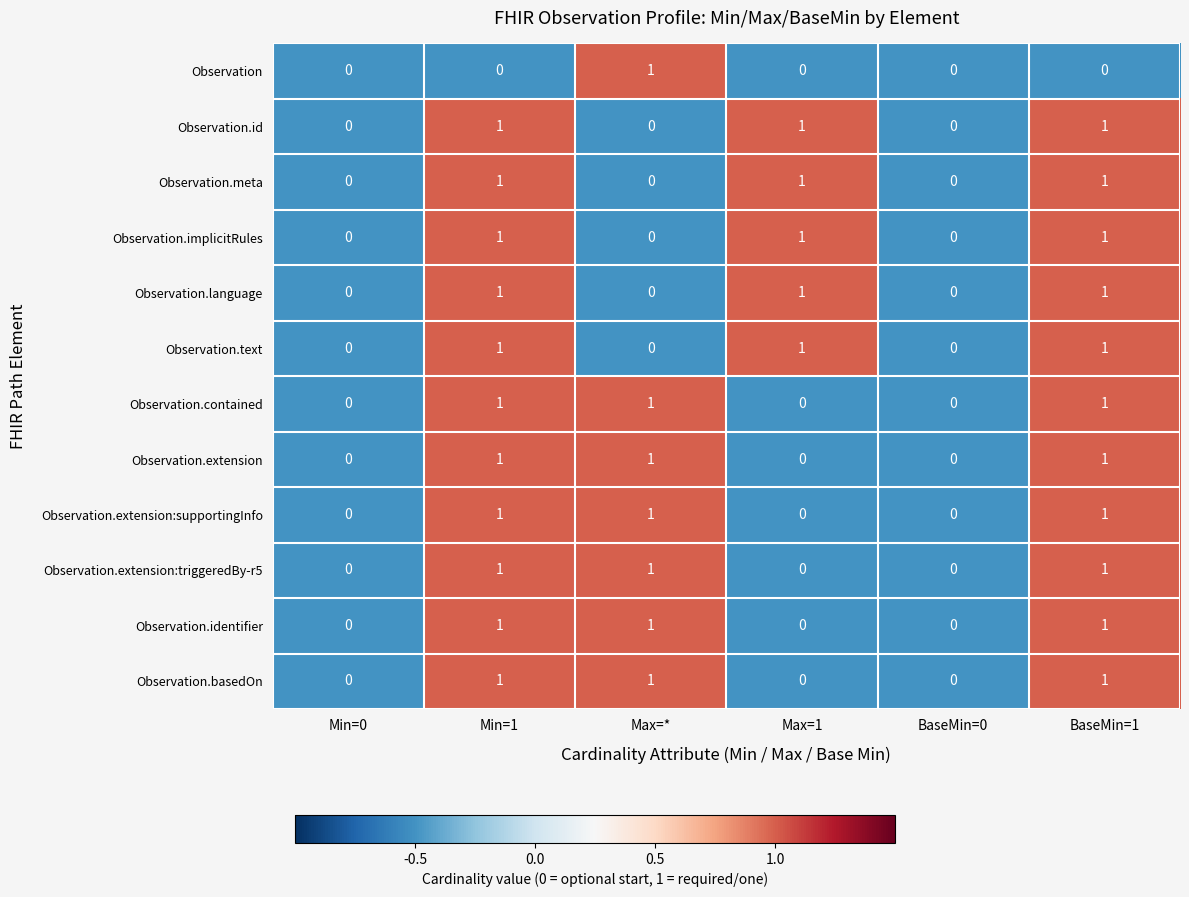

The Observation series shows 0 at BaseMin=1. True or false?

True